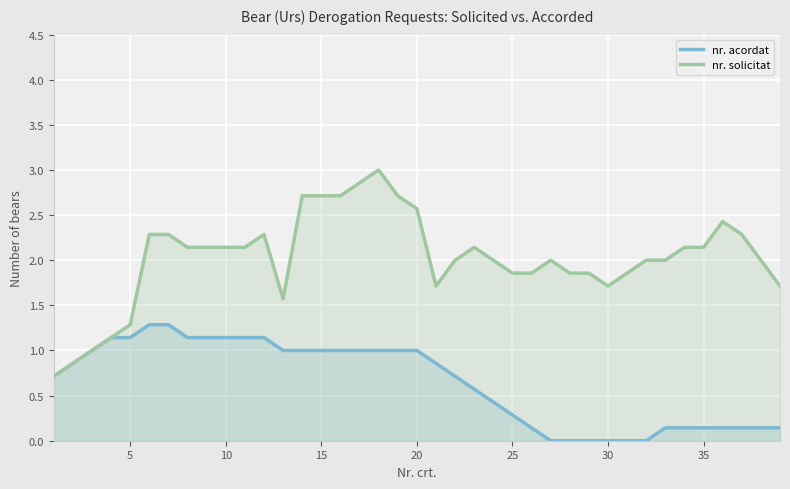

What is the greatest value displayed?

3.0